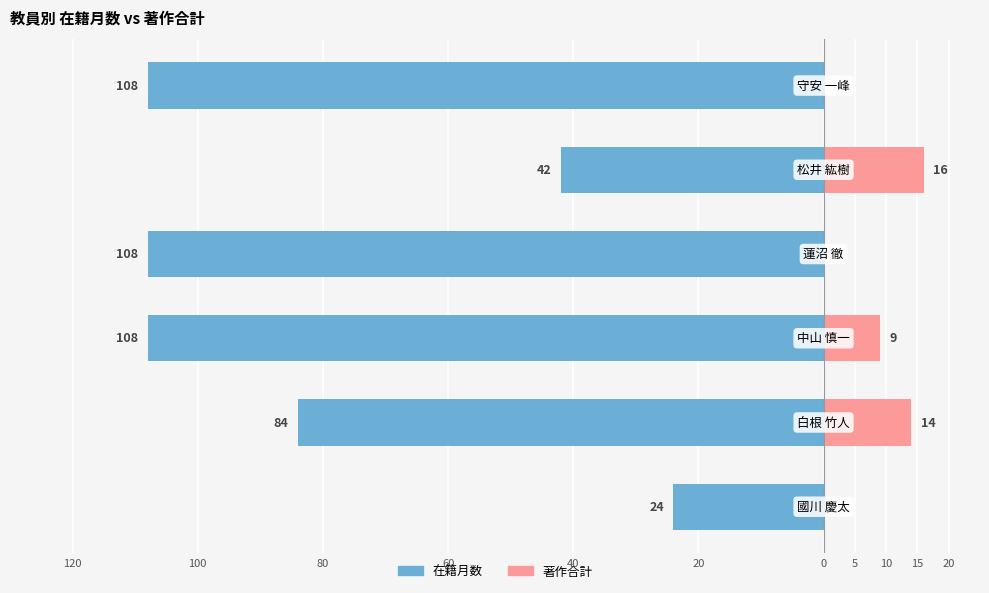

How many values in the 著作合計 series exceed 9?

2